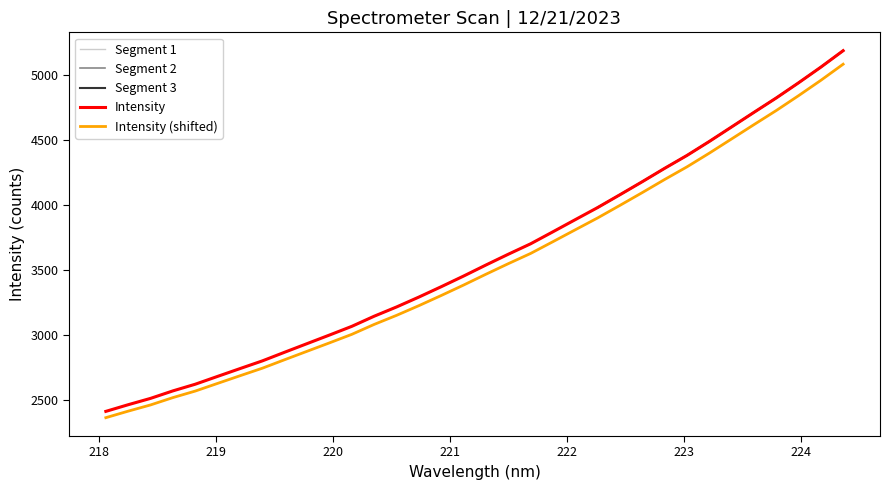

Count the number of values greater than 3539.

17